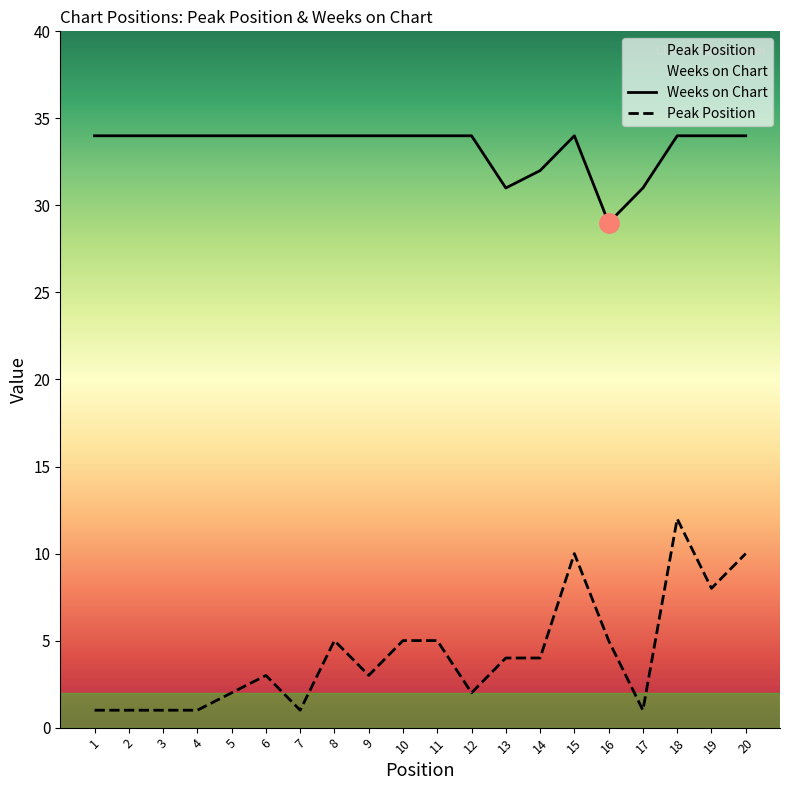

Is this an area chart (filled region under the line)?

No